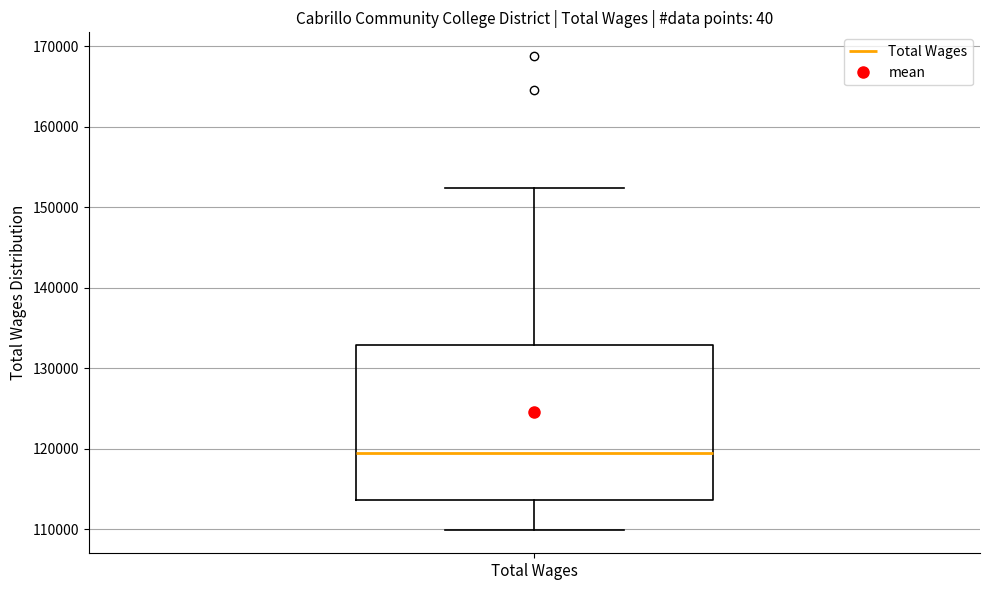

Where is the upper edge of the box for Total Wages on the y-axis? The values are not printed on the chart, so give them approximately, as read against the axis.

133000